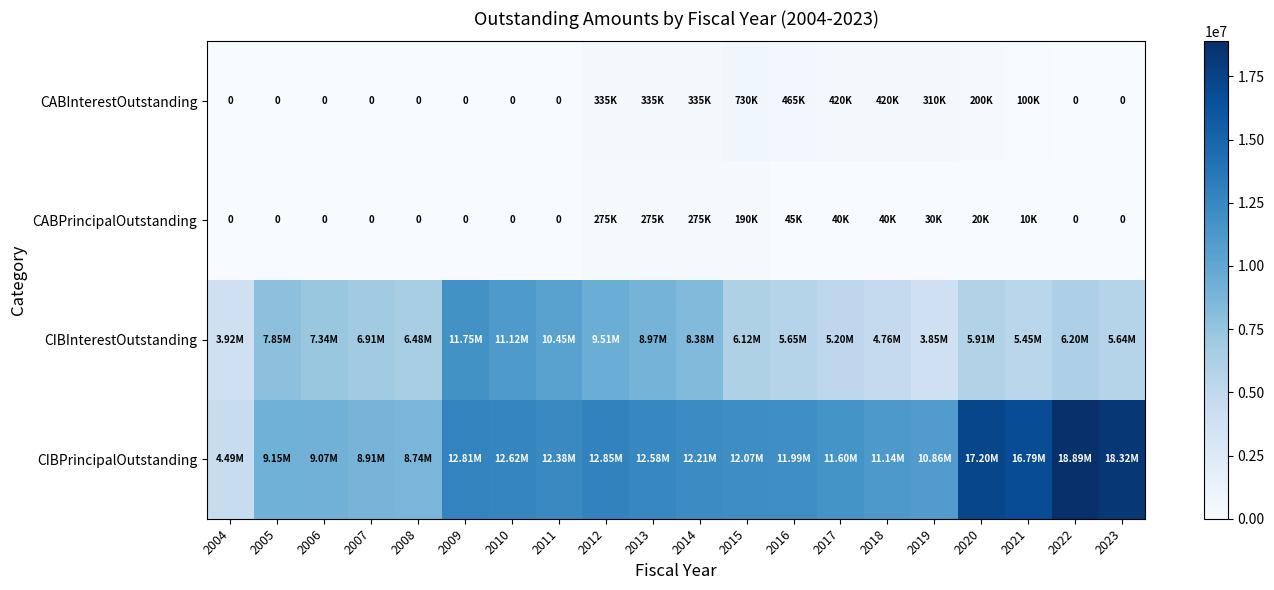

Is it true that CIBPrincipalOutstanding equals 9075000.0 at 2006?

True